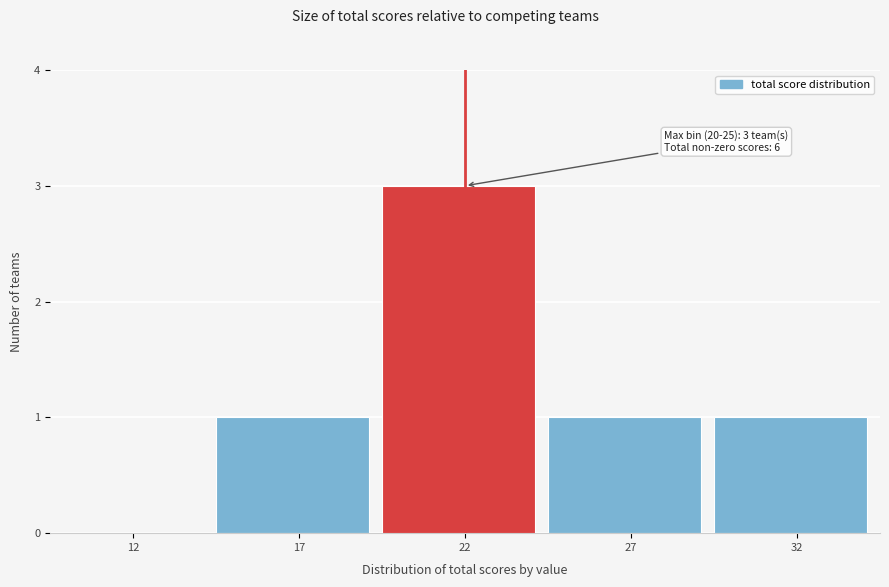

Reading left to right, list all the values displayed in this chart.

12=0	17=1	22=3	27=1	32=1